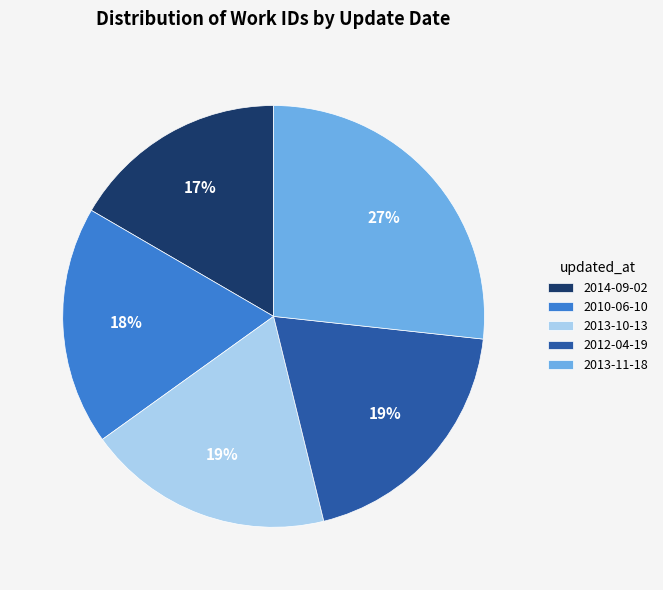

Is it true that 2012-04-19 is 7% of the pie?

False